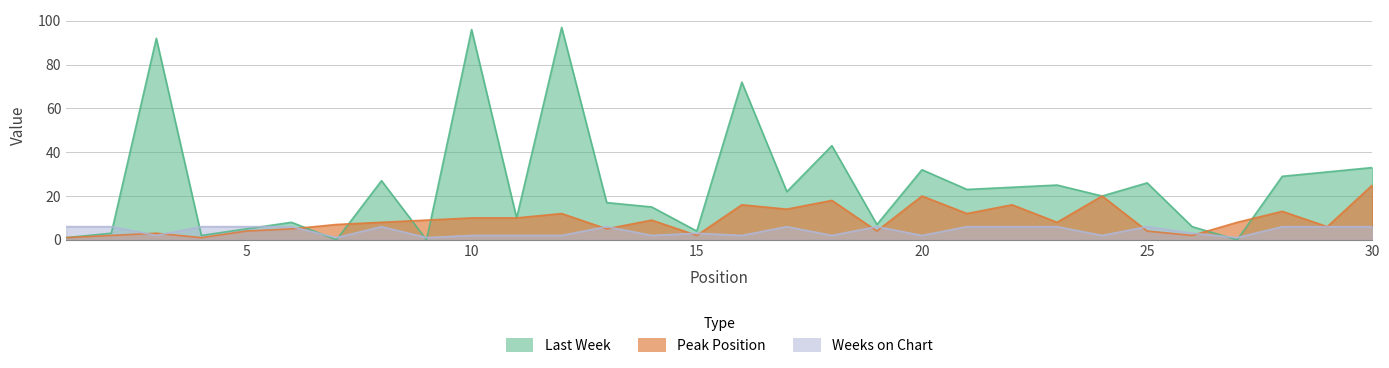

Is it true that Last Week equals 56 at 20?

False